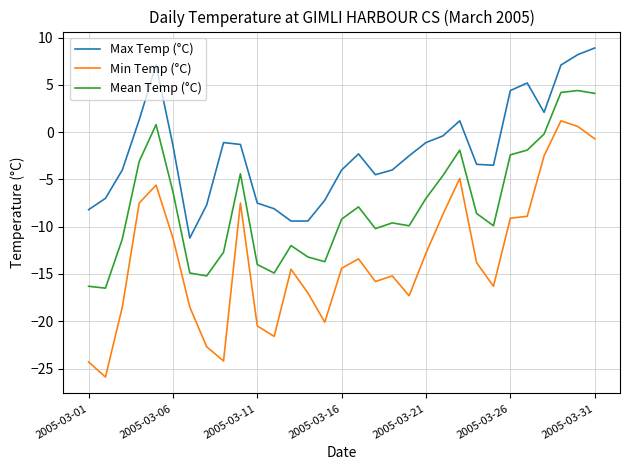

Rank the series by their average value, from lowest to highest.

Min Temp (°C), Mean Temp (°C), Max Temp (°C)